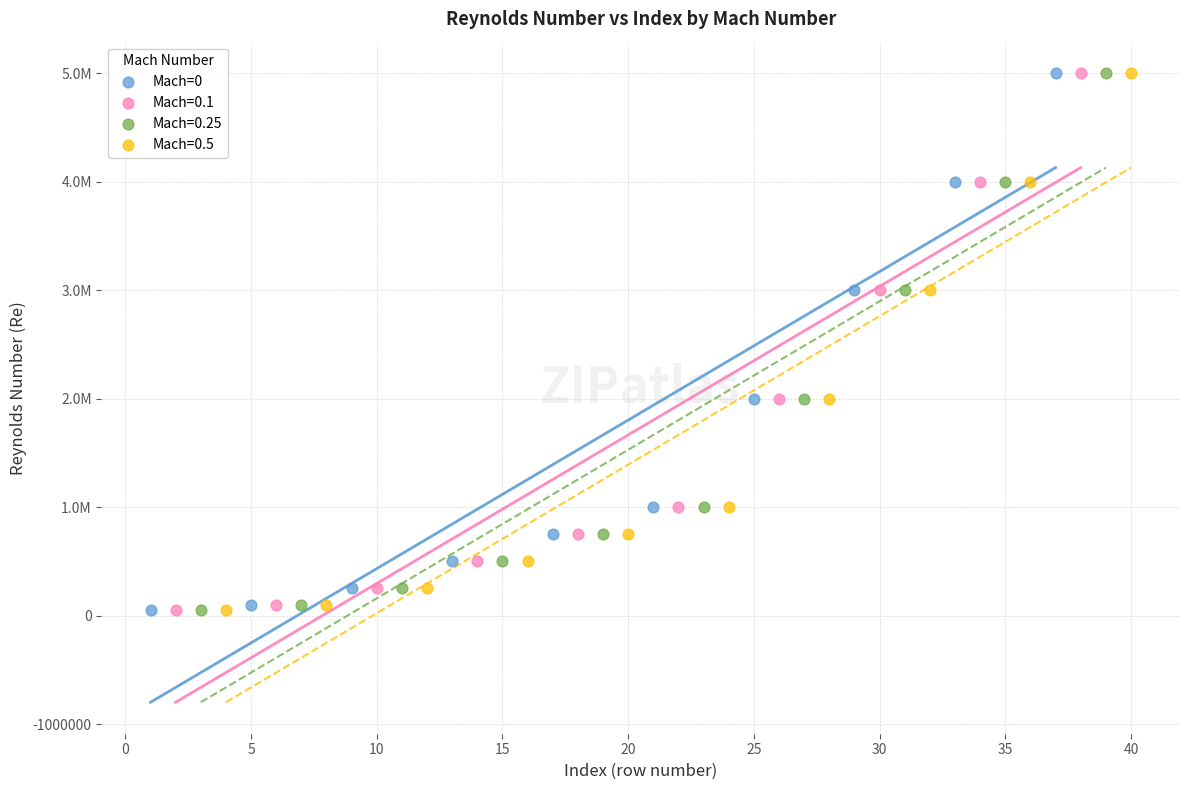

What are all the series names shown in the legend?

Mach=0, Mach=0.1, Mach=0.25, Mach=0.5